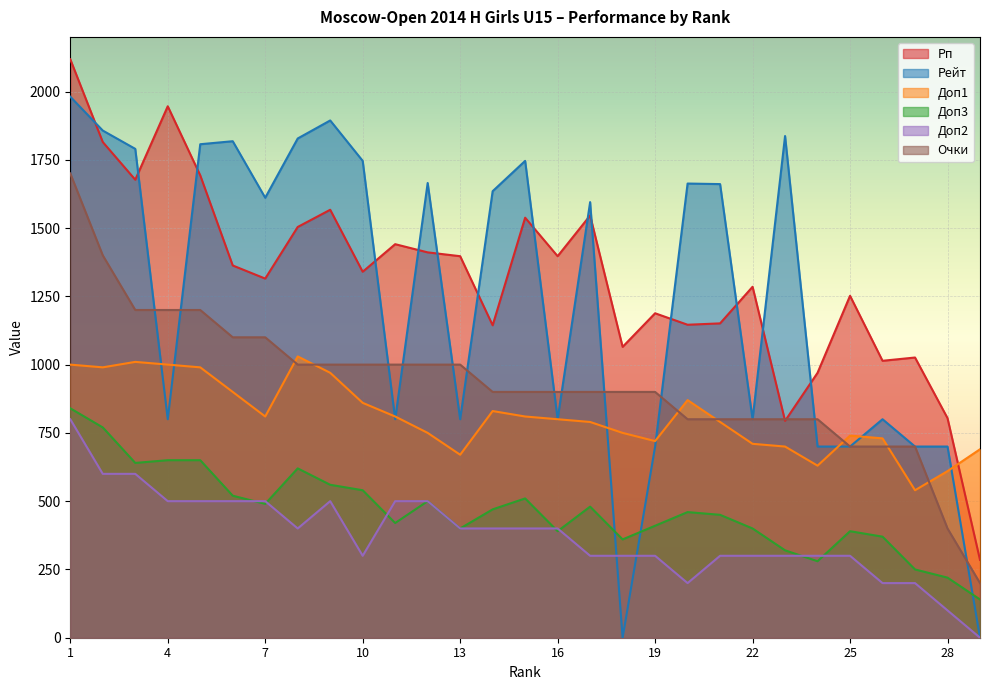

True or false: Очки and Доп2 cross at least once.

False